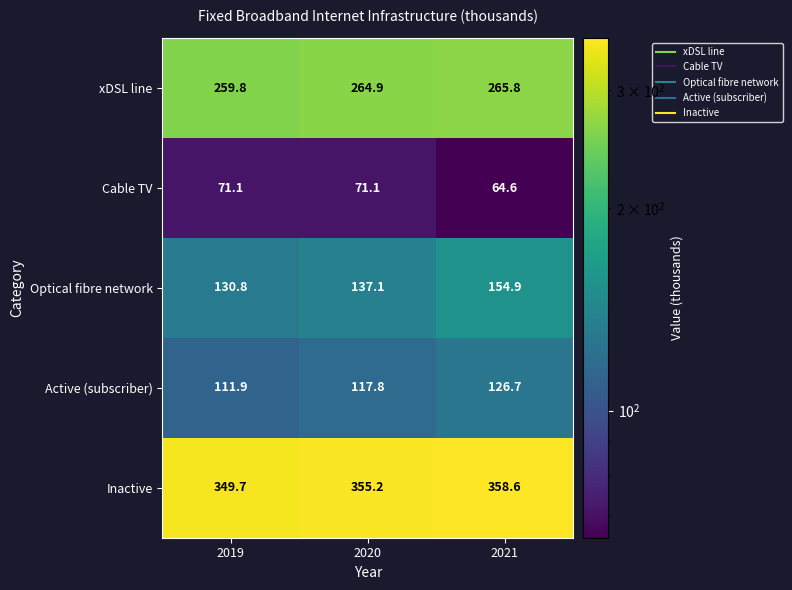

At which label does Optical fibre network first exceed 137?

2020